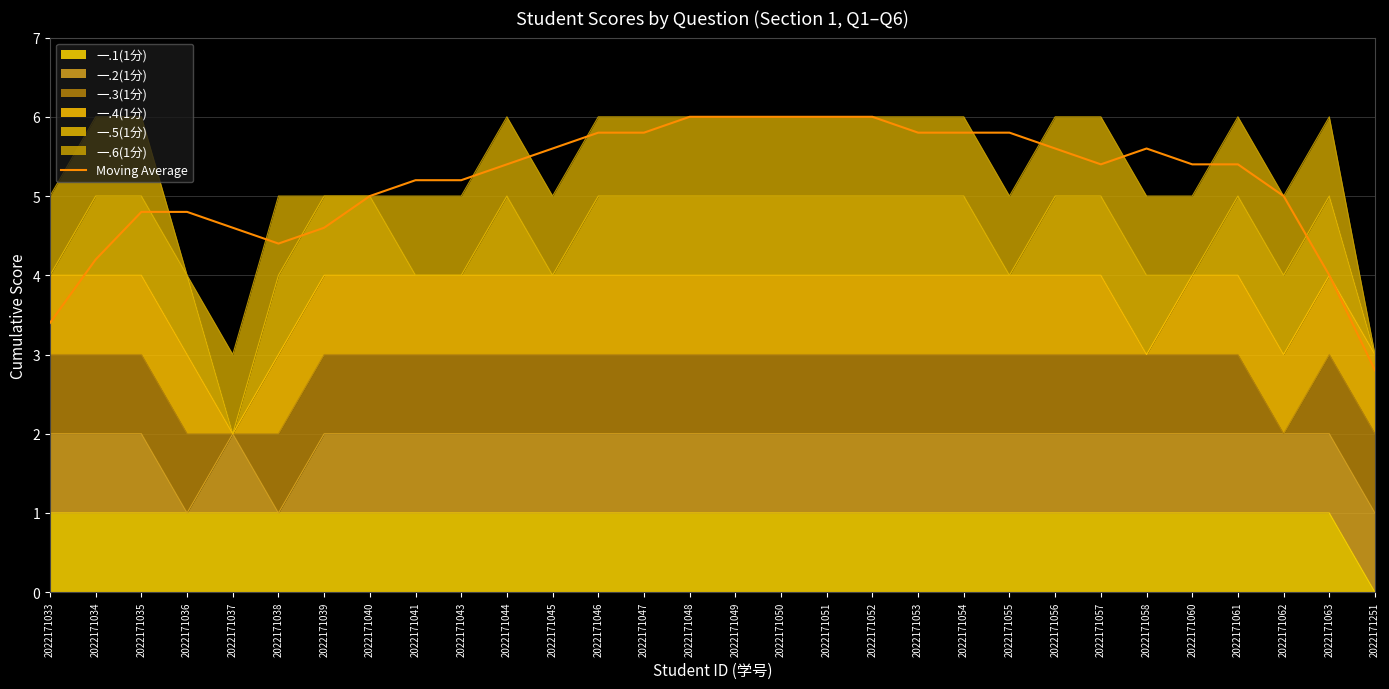

The value at 2022171049 is 6.0. True or false?

True